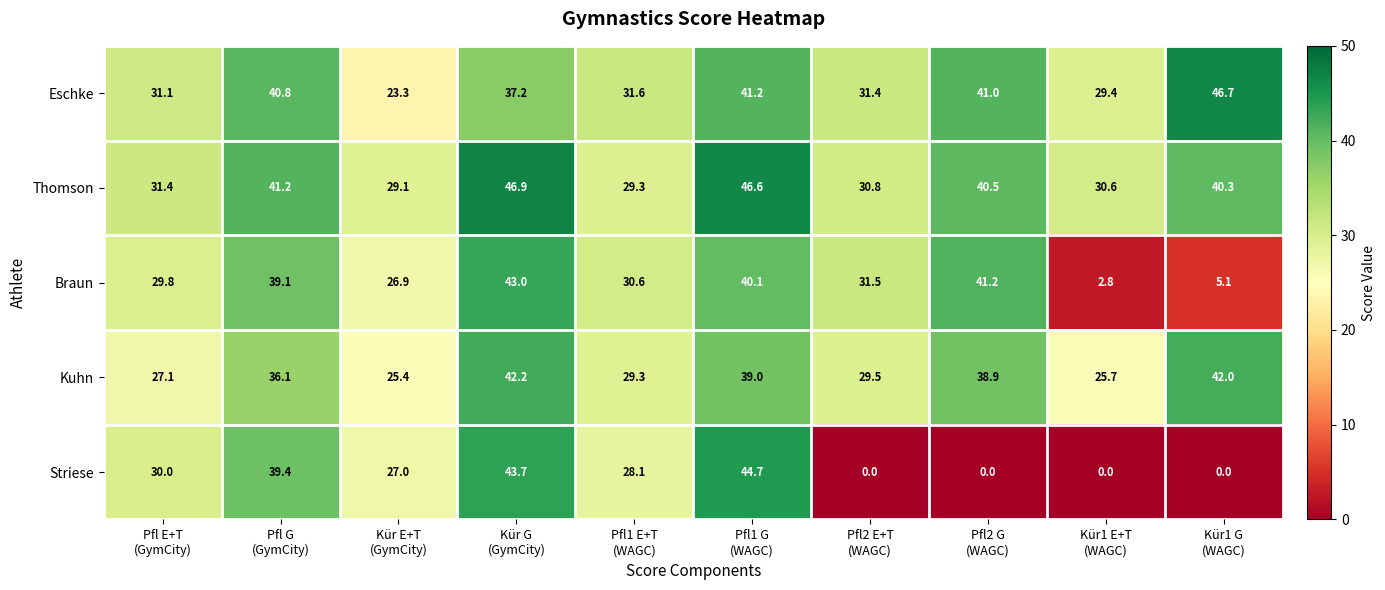

Which series has the largest total across all categories?

Thomson